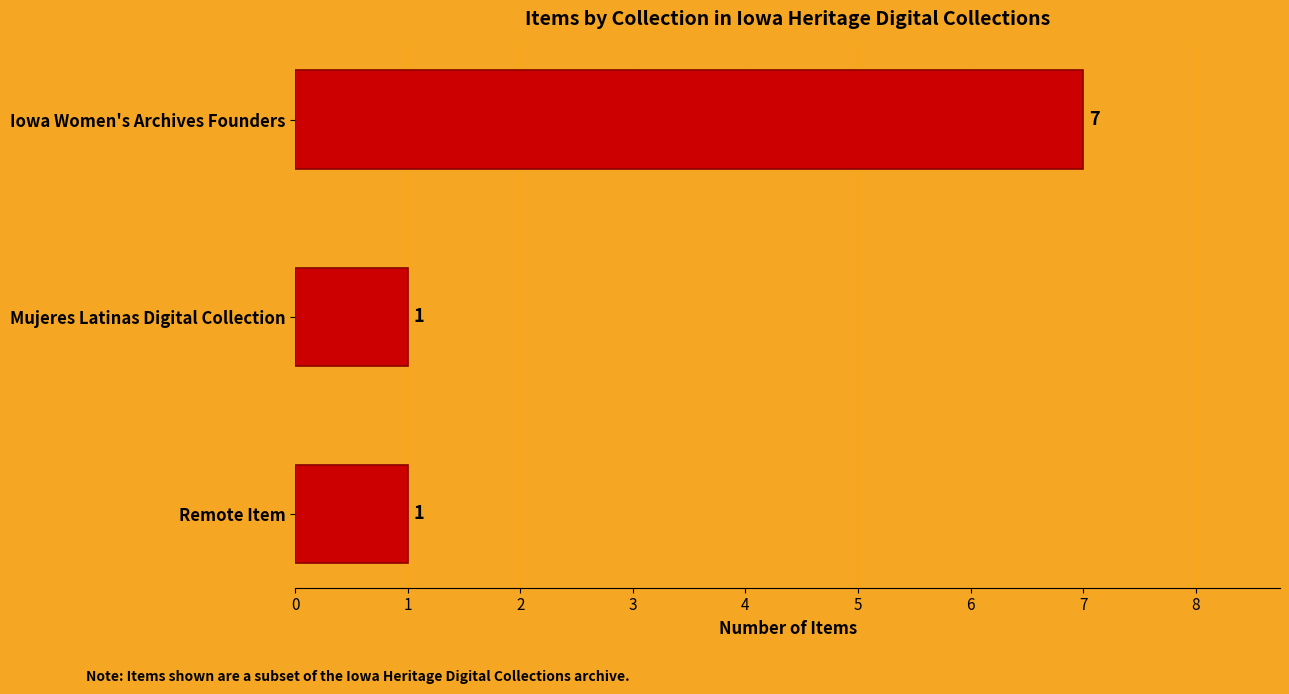

How many bars are there in total?

3